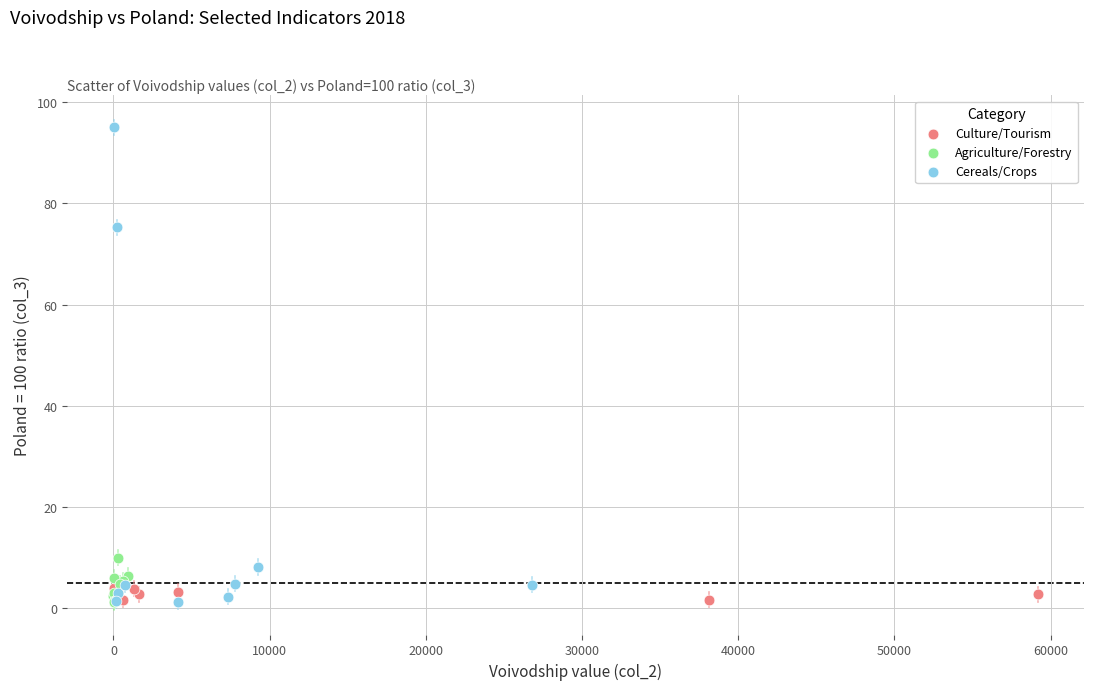

Which series contains the highest Y value?

Cereals/Crops